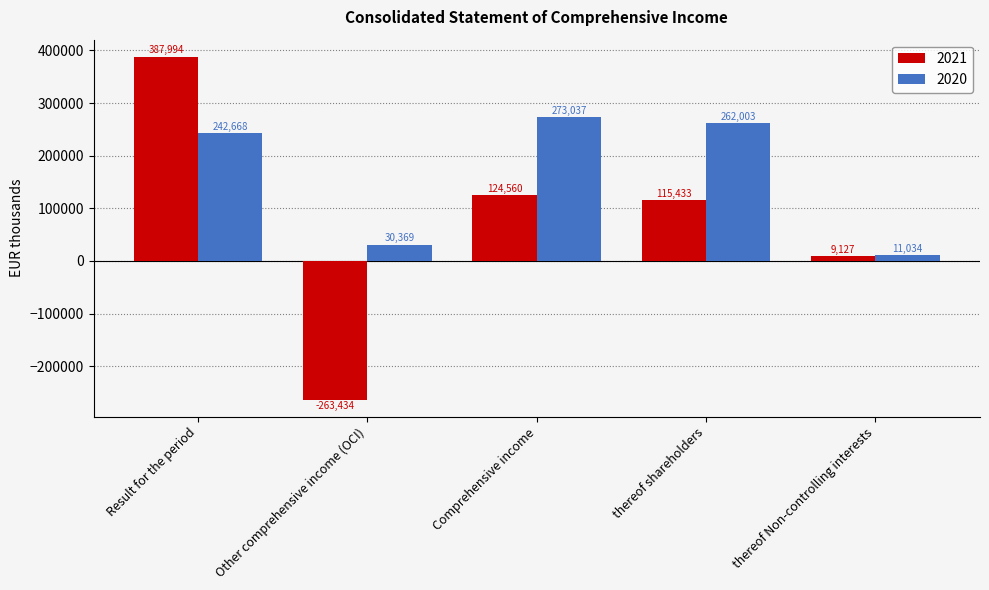

Is it true that 2021 equals 9127 at thereof Non-controlling interests?

True